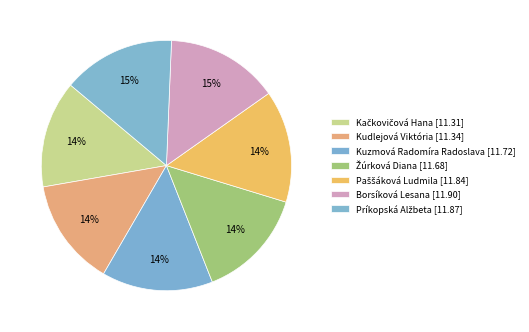

Count the number of slices in the pie.

7